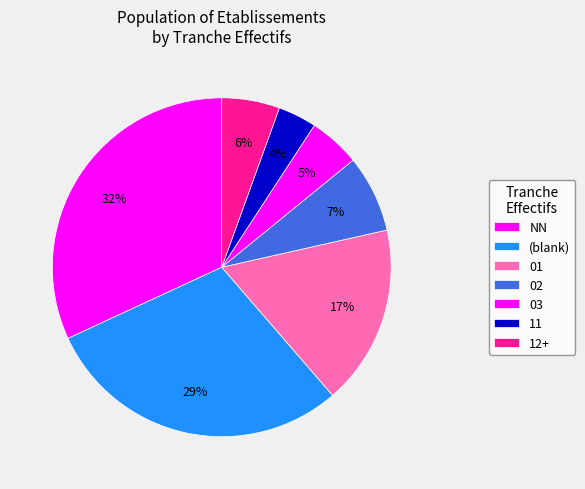

Count the number of slices in the pie.

7